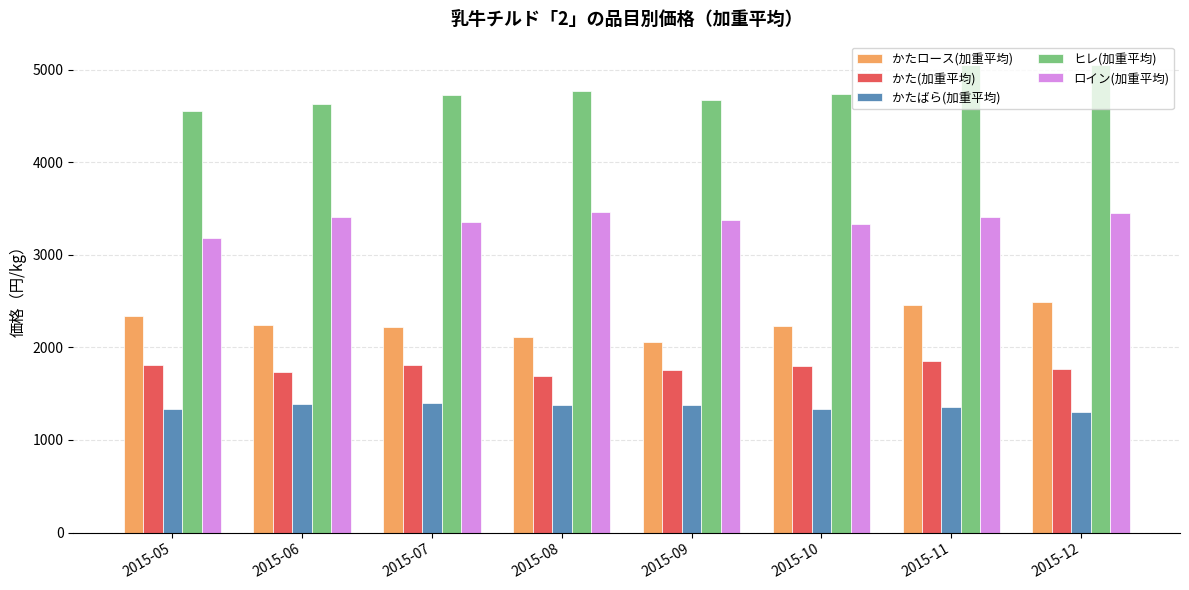

List the series in order of their peak value, lowest first.

かたばら(加重平均), かた(加重平均), かたロース(加重平均), ロイン(加重平均), ヒレ(加重平均)